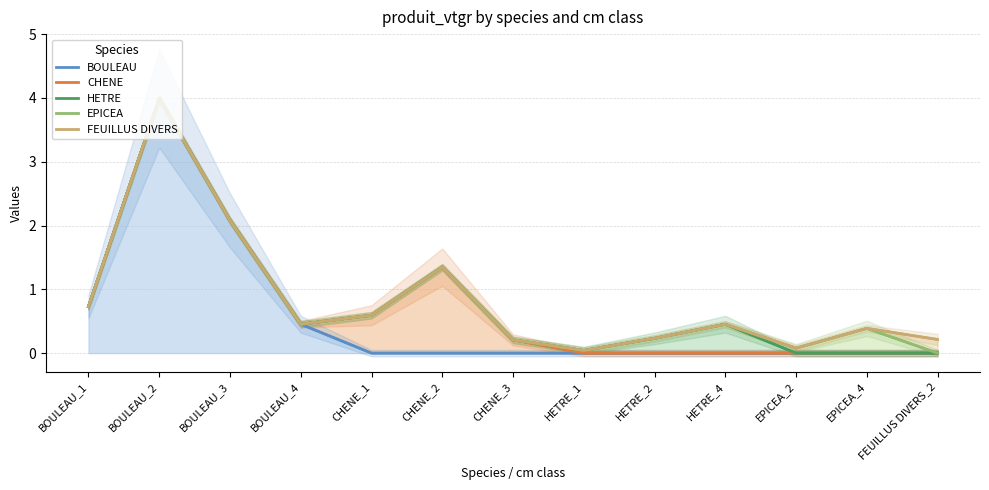

What is the total value across all series at EPICEA_4?

0.4